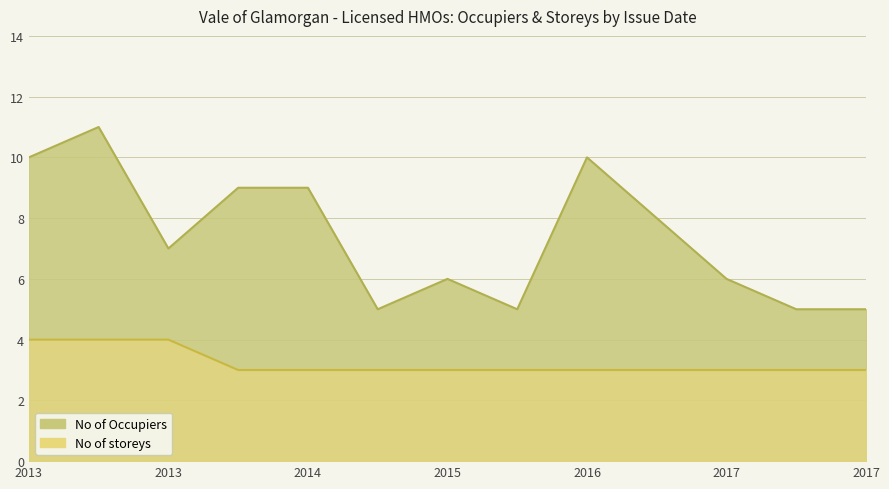

Where does the No of Occupiers series first go above 7?

2014-03-12